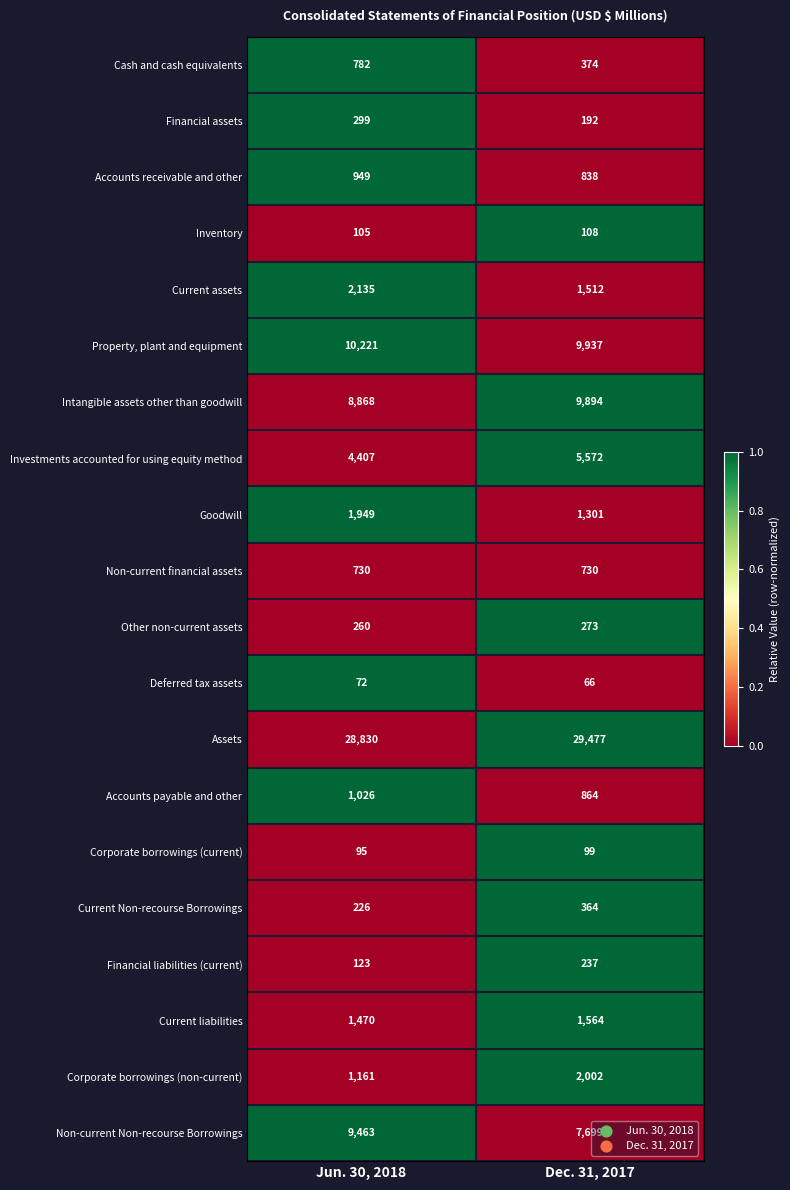

Is it true that Goodwill equals 2701 at Jun. 30, 2018?

False